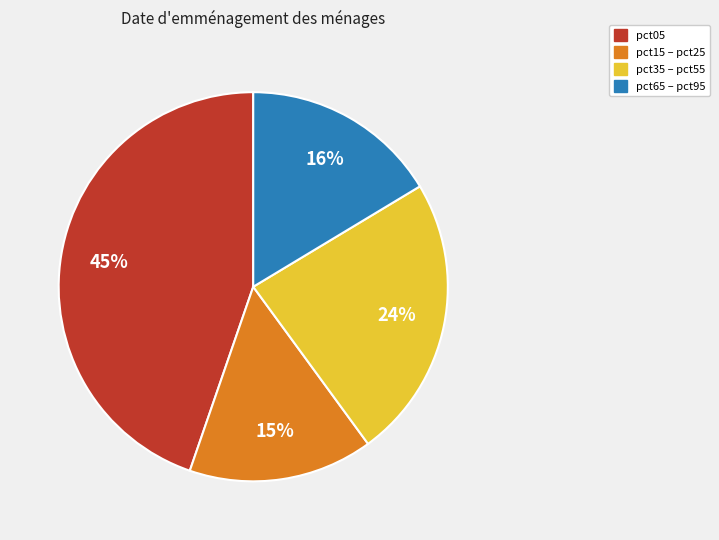

Does any single category account for the majority?

No